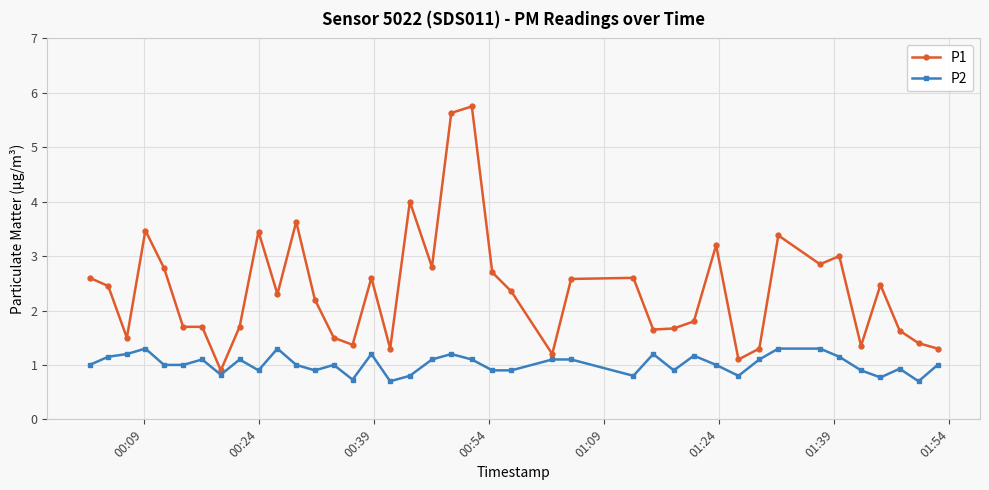

What is the difference between the maximum and minimum values in the P2 series?

0.6